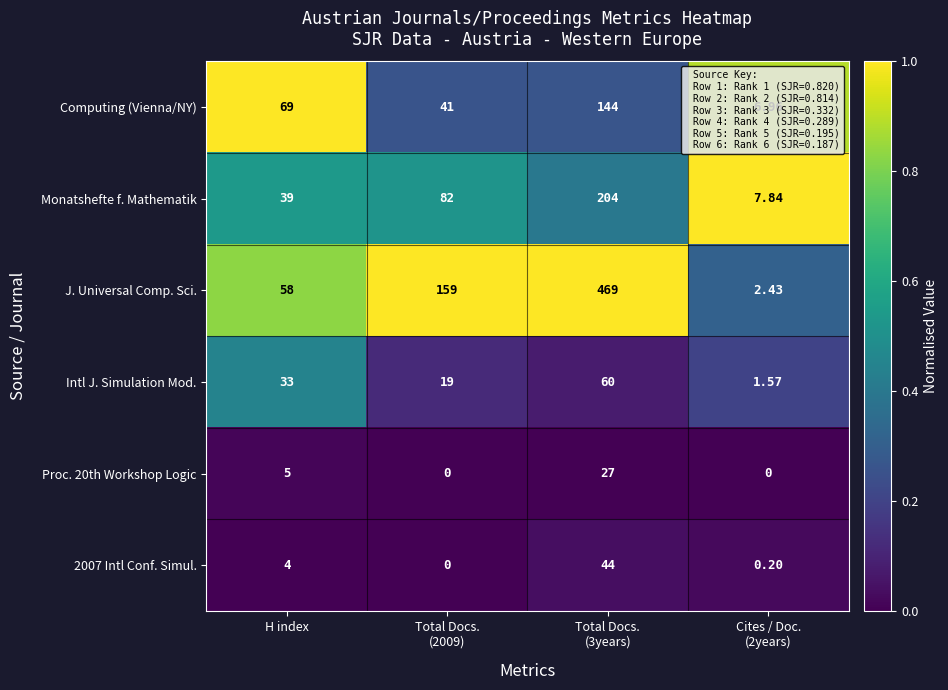

How many distinct data groups are displayed?

6